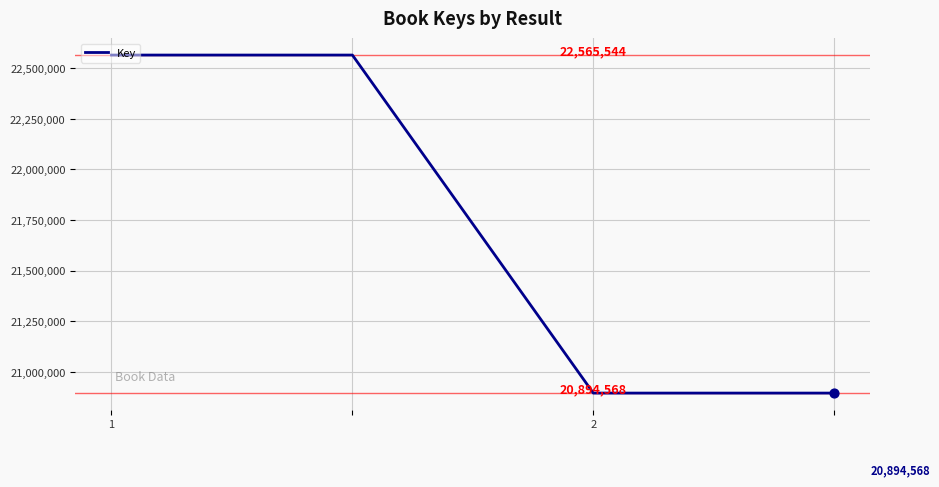

What is the difference between the second highest and minimum values?

1670976